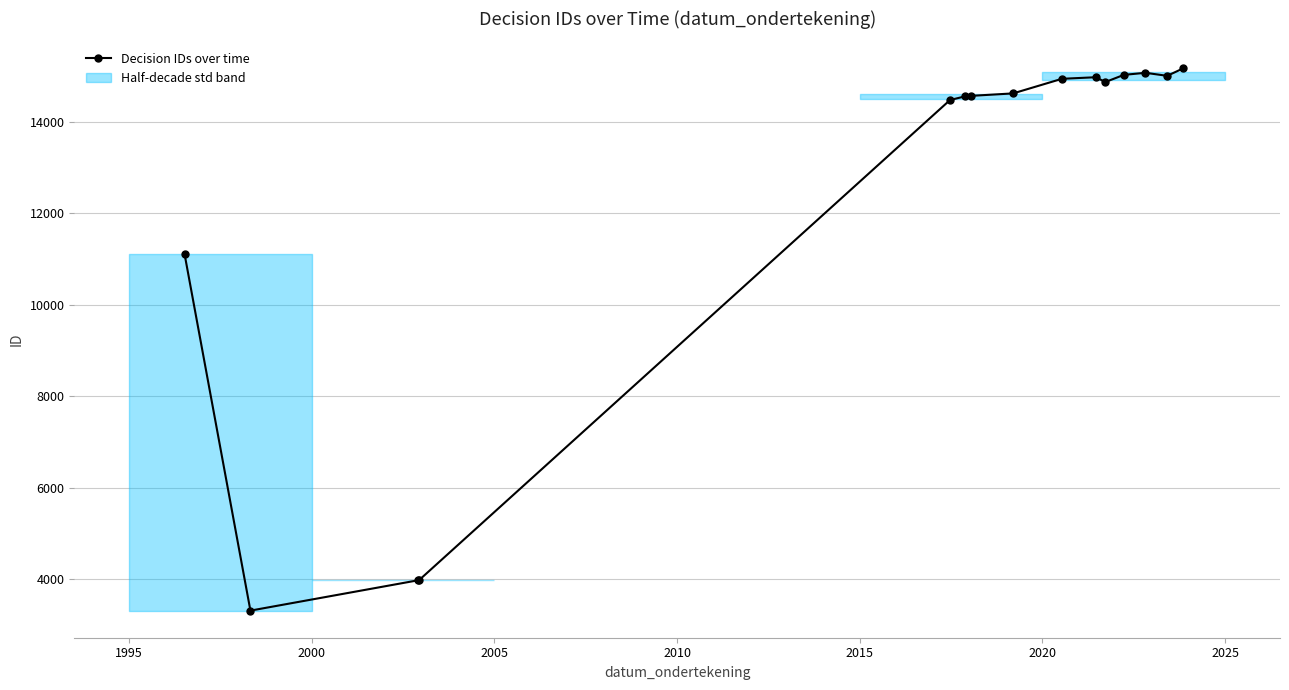

What is the difference between the second highest and minimum values?

11756